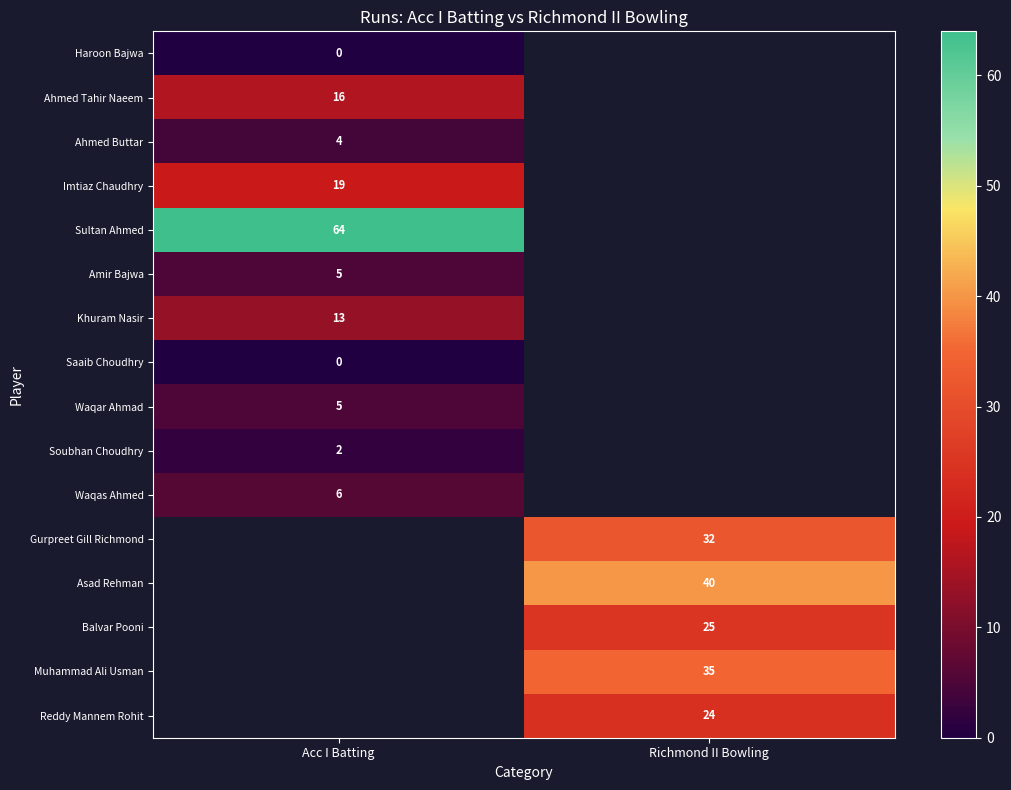

Is it true that Reddy Mannem Rohit equals 37 at Richmond II Bowling?

False